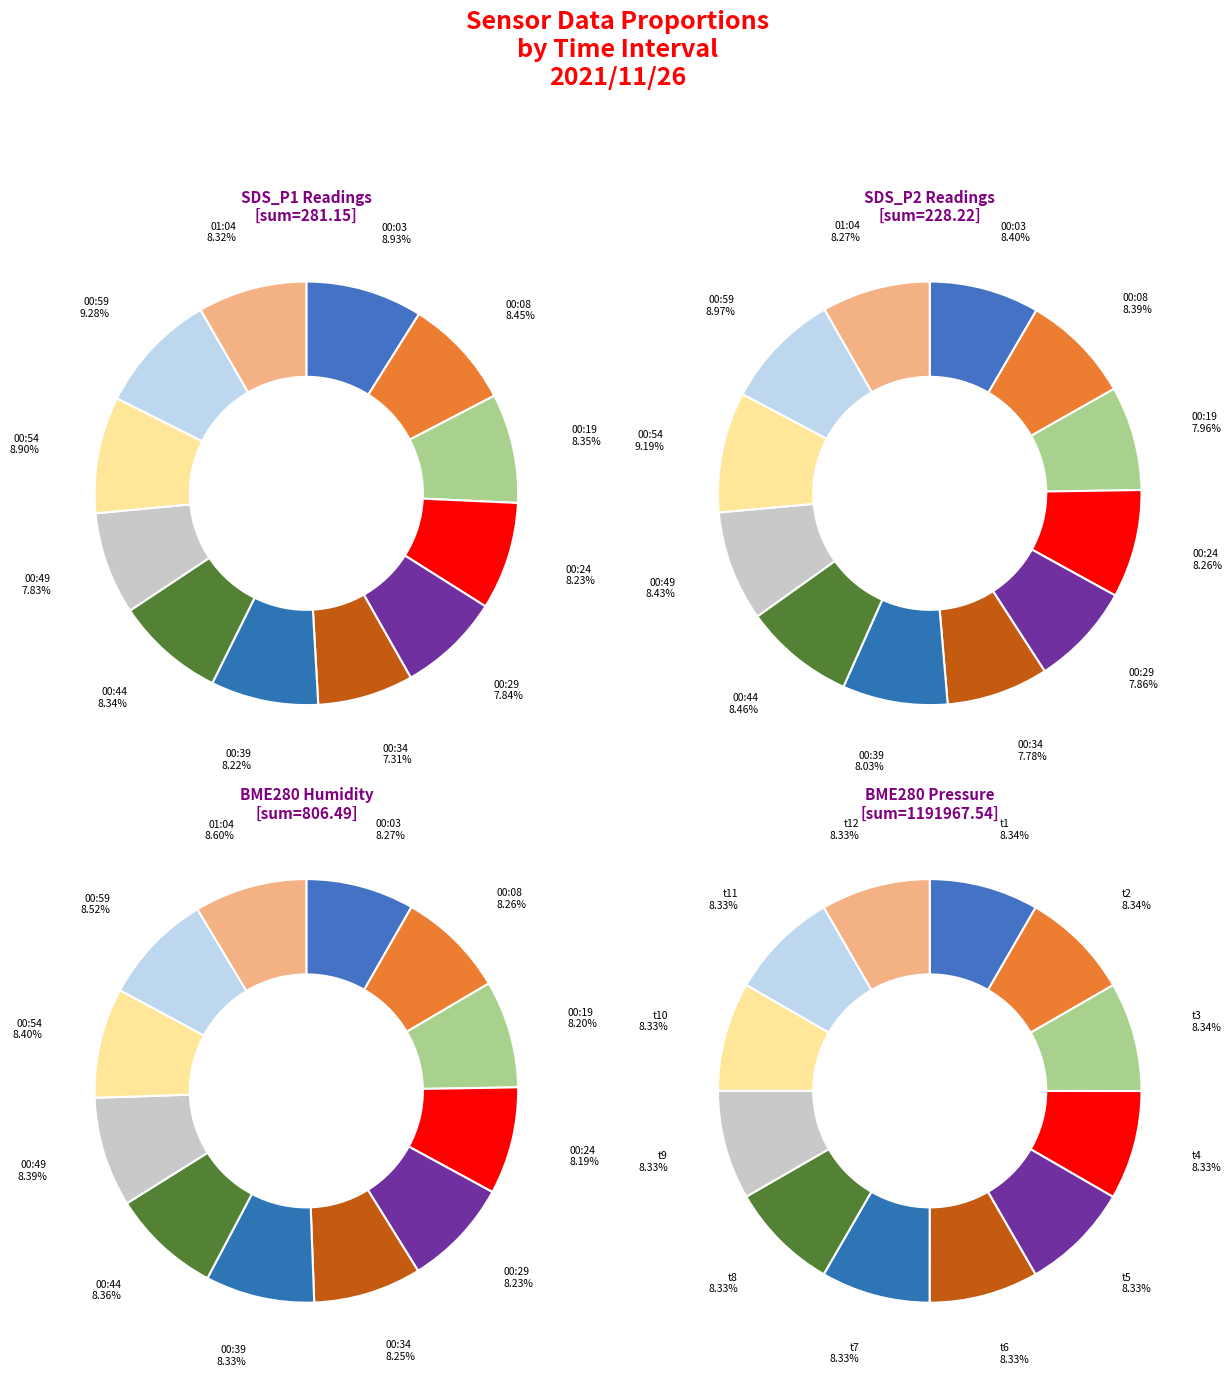

To the nearest percent, what is the average slice percentage?

8%